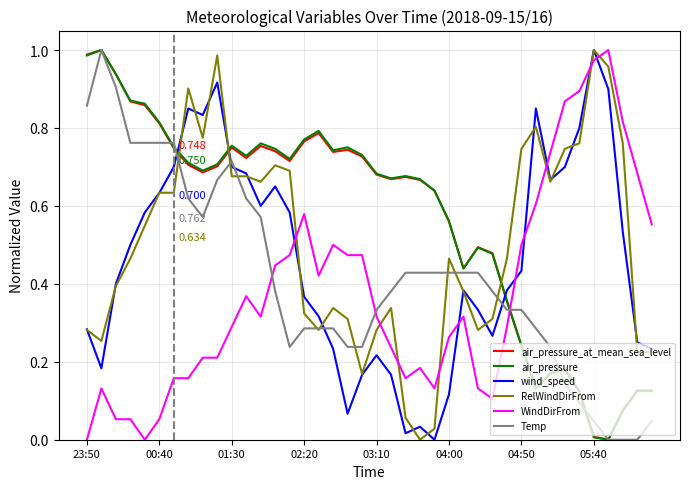

True or false: RelWindDirFrom has more than 1 interior local peaks.

True